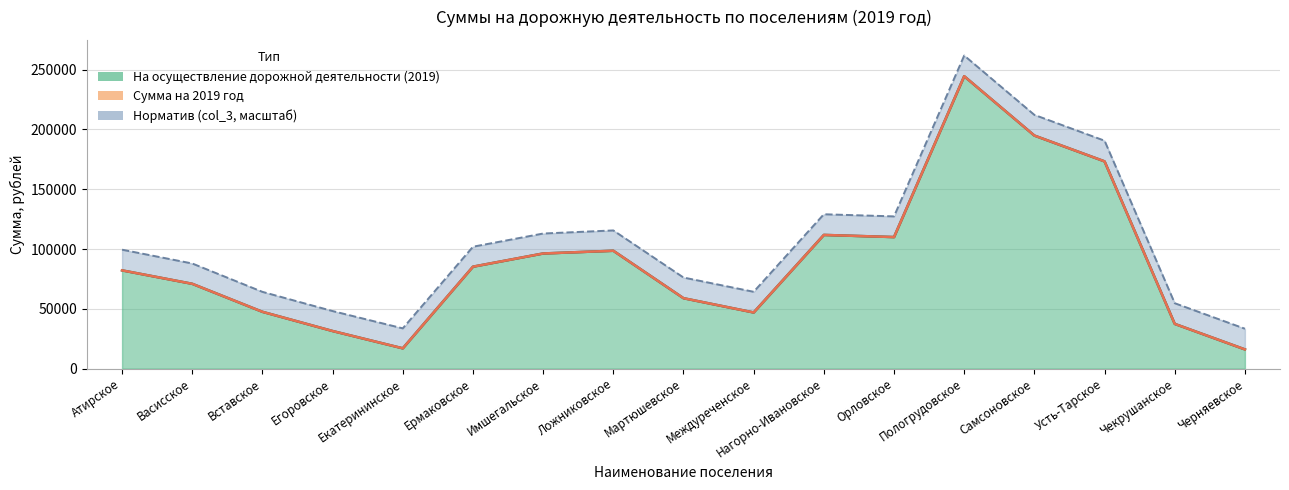

How many categories are shown in the chart?

17